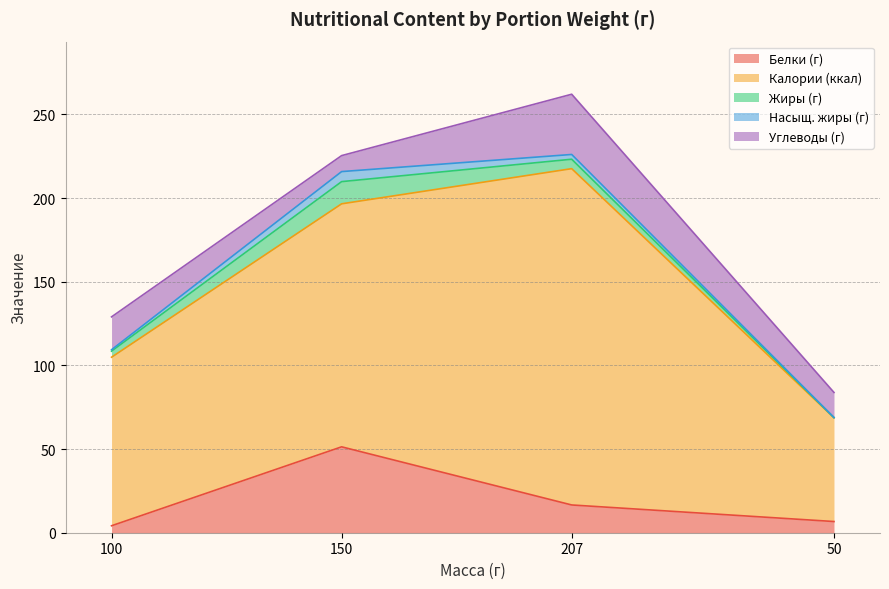

List the labels in order of Белки (г) value, smallest first.

100, 50, 207, 150